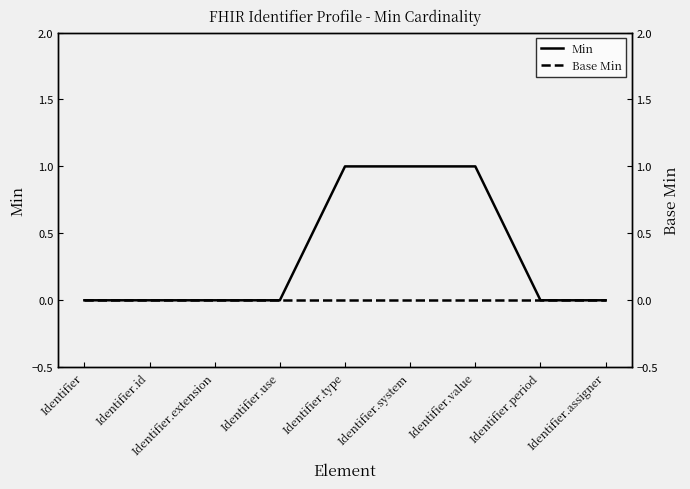

Rank the categories by Base Min value from lowest to highest.

Identifier, Identifier.id, Identifier.extension, Identifier.use, Identifier.type, Identifier.system, Identifier.value, Identifier.period, Identifier.assigner